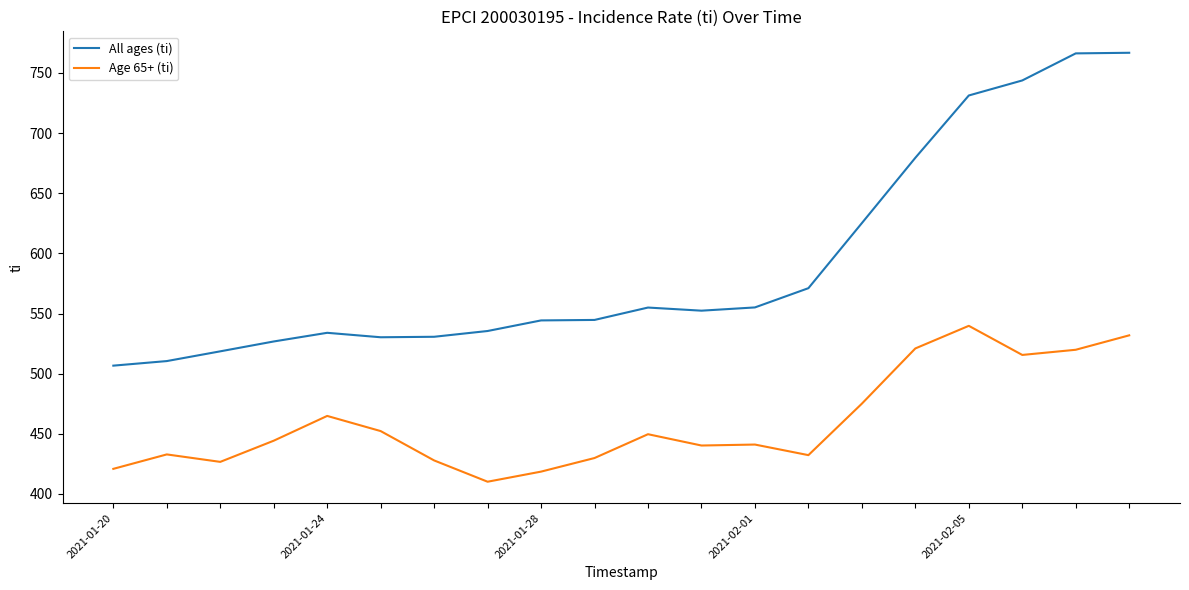

Which series has the largest total across all categories?

All ages (ti)